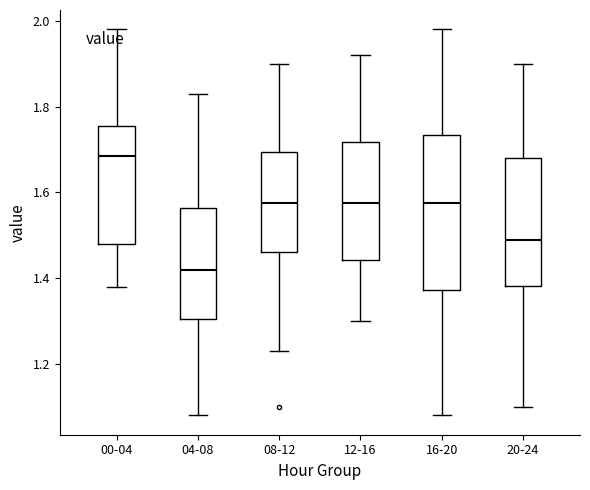

Which box has the highest median line?

00-04